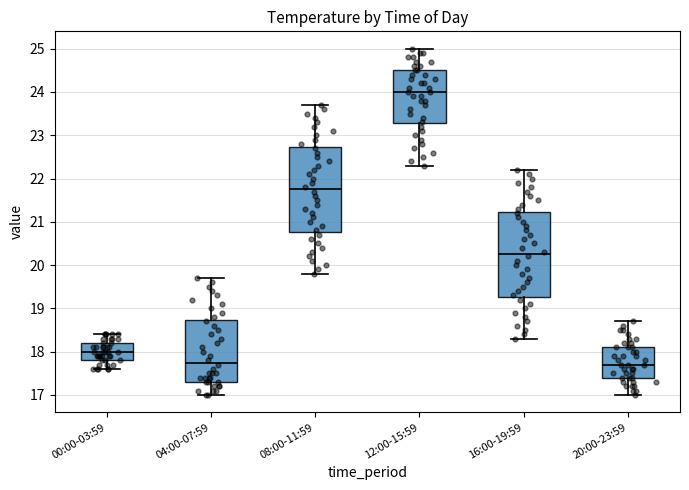

Where is the upper edge of the box for 20:00-23:59 on the y-axis? The values are not printed on the chart, so give them approximately, as read against the axis.

18.1